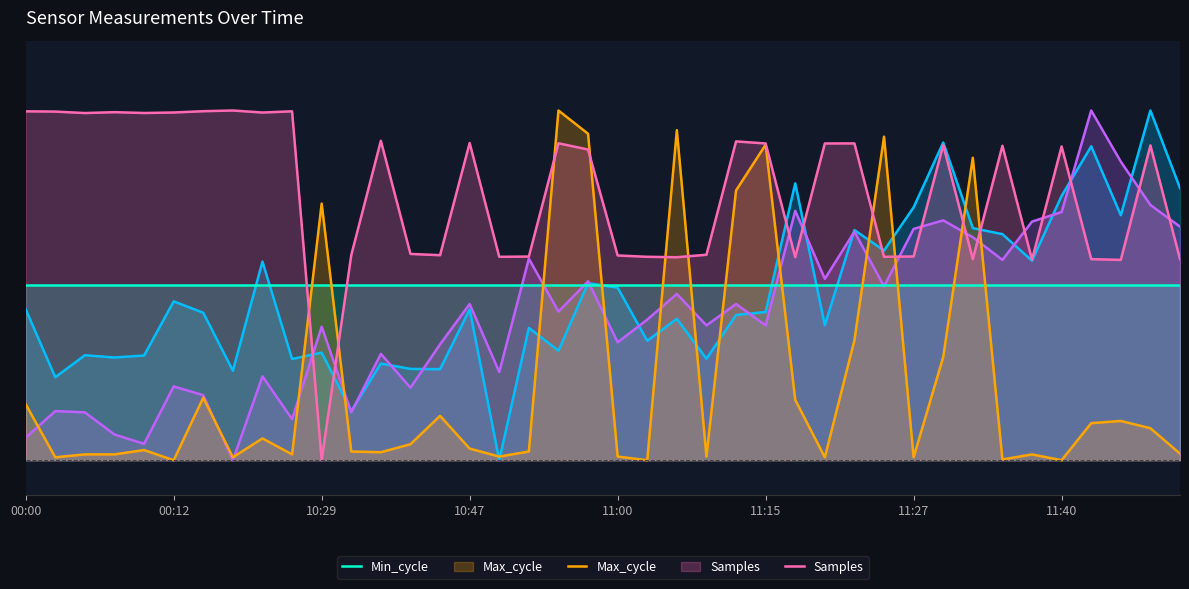

What is the value of the Min_cycle point at the 37th from the left?

50.0